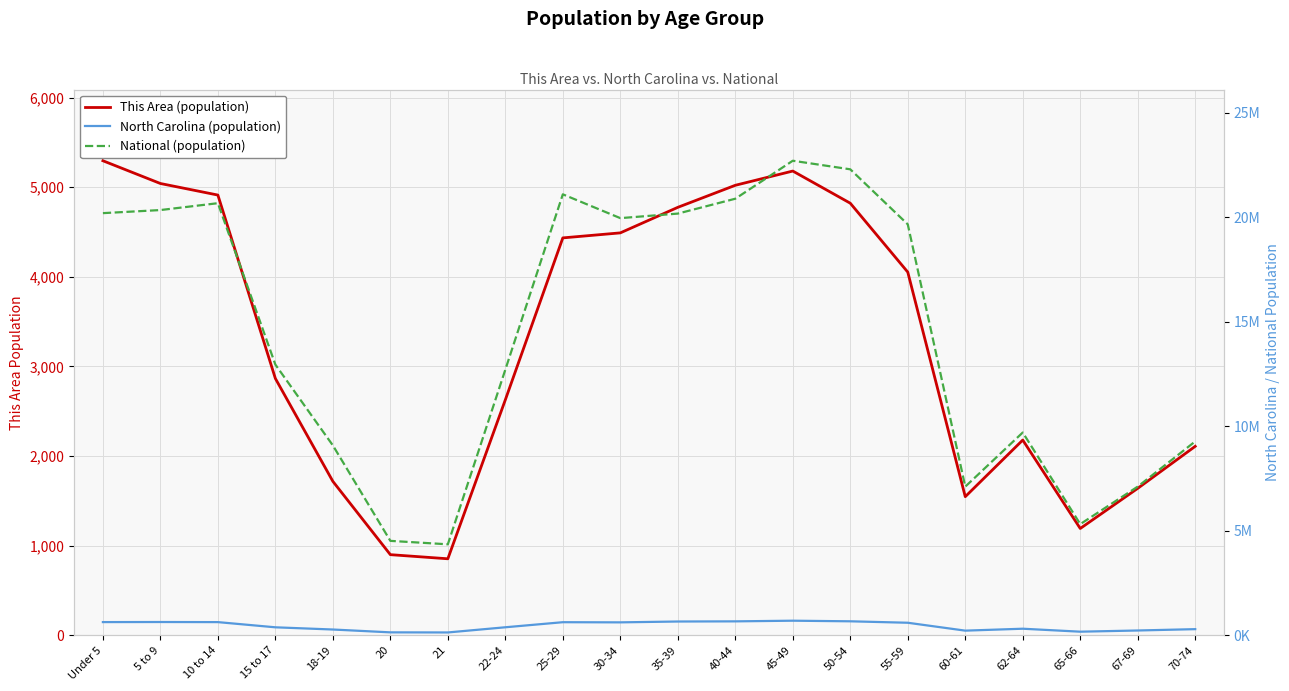

True or false: This Area (population) has a value of 8369 at 50-54.

False